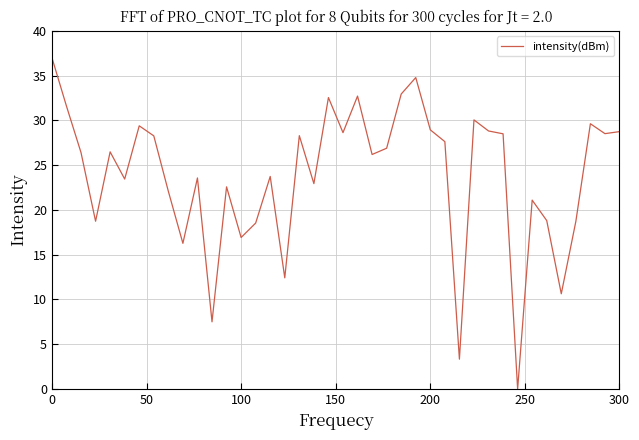

How many values are below 26?

18